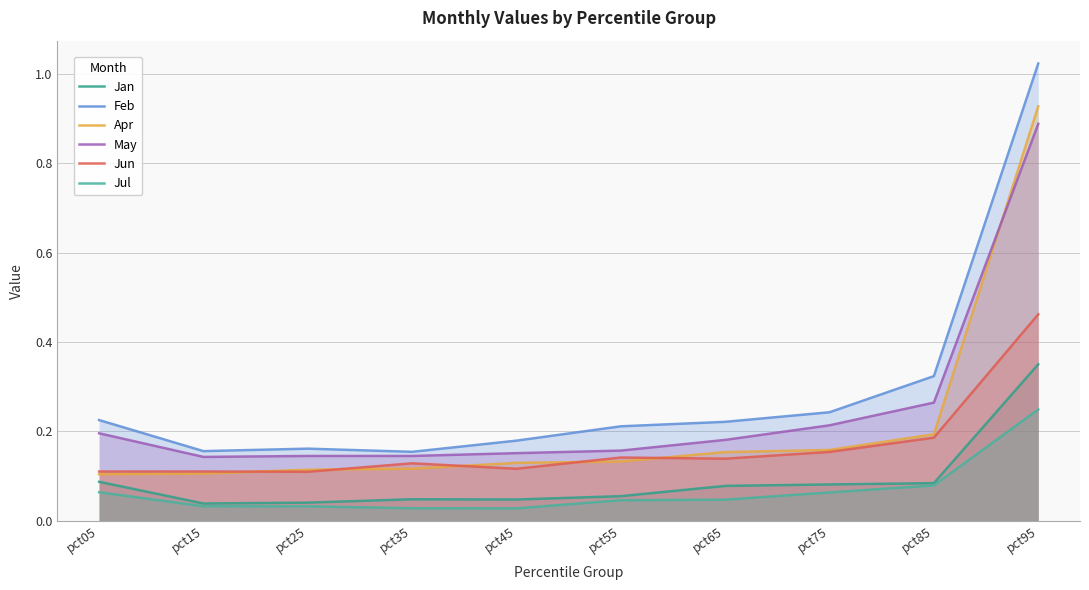

True or false: Apr and Jul cross at least once.

False